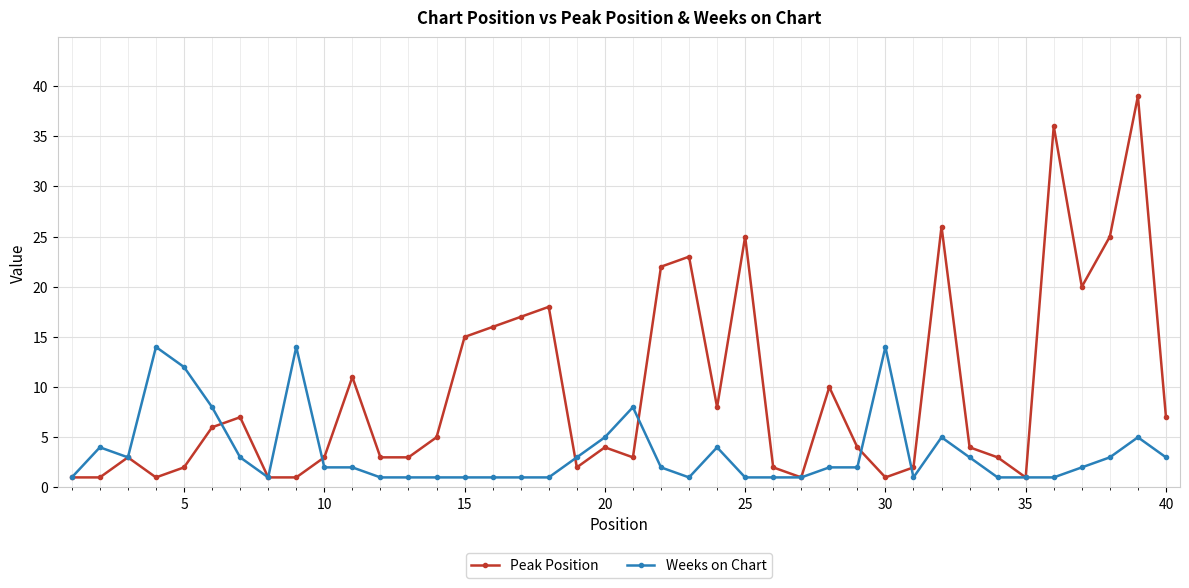

Which series has the largest range (max minus min)?

Peak Position